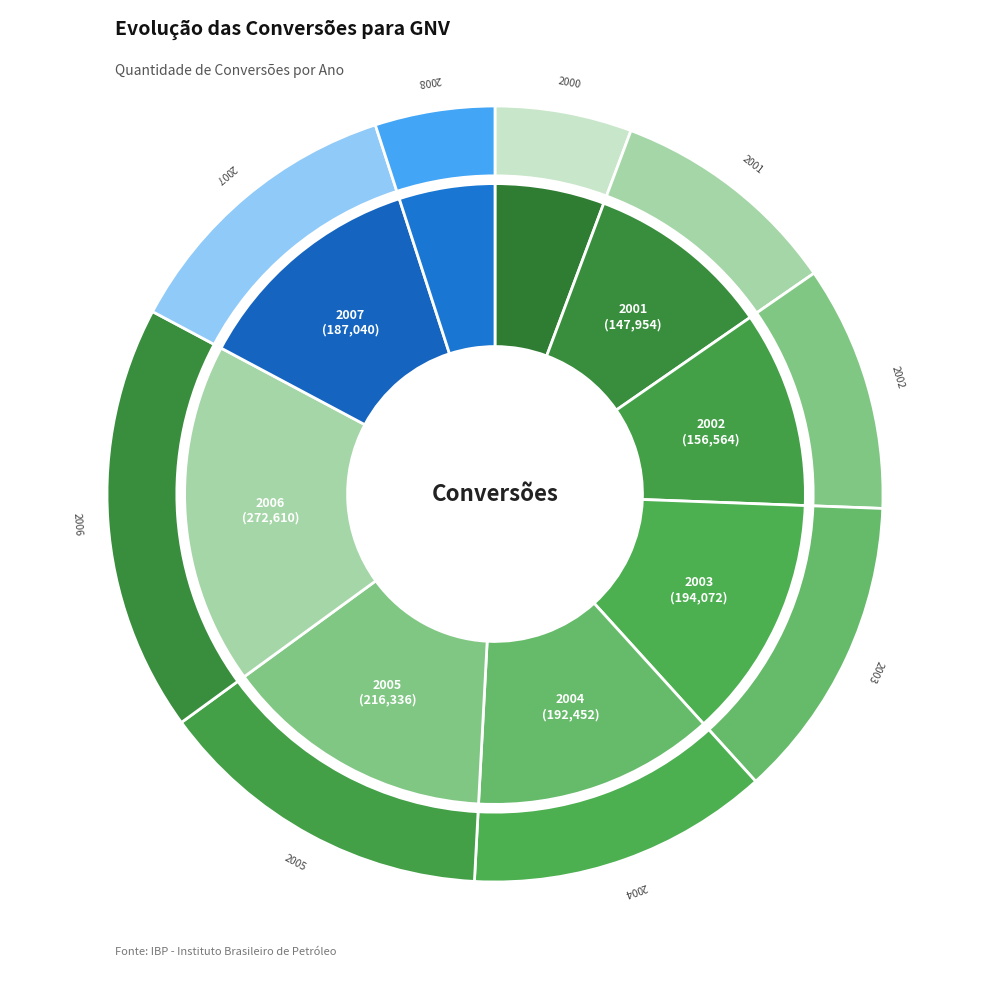

What is the change in value from 2000 to 2002?

+69340